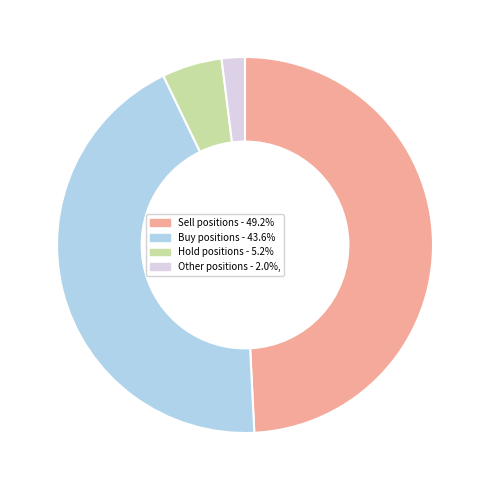

Does any single category account for the majority?

No